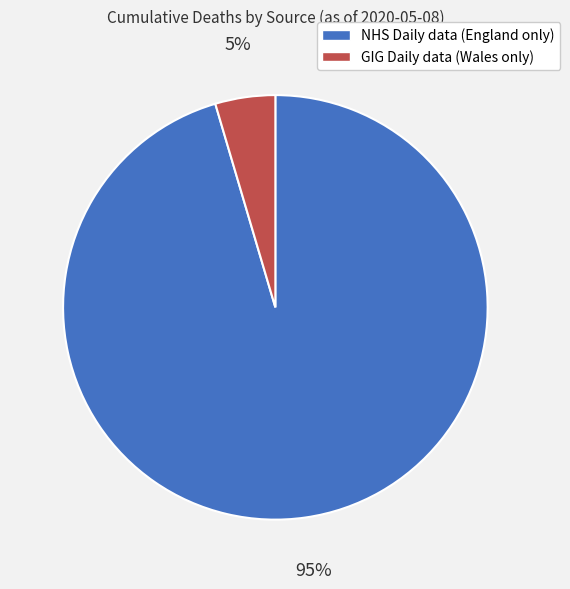

Is it true that NHS Daily data (England only) is 95% of the pie?

True